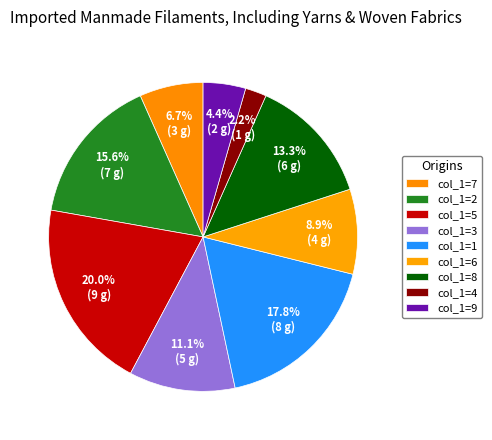

Is there a majority slice in this chart?

No